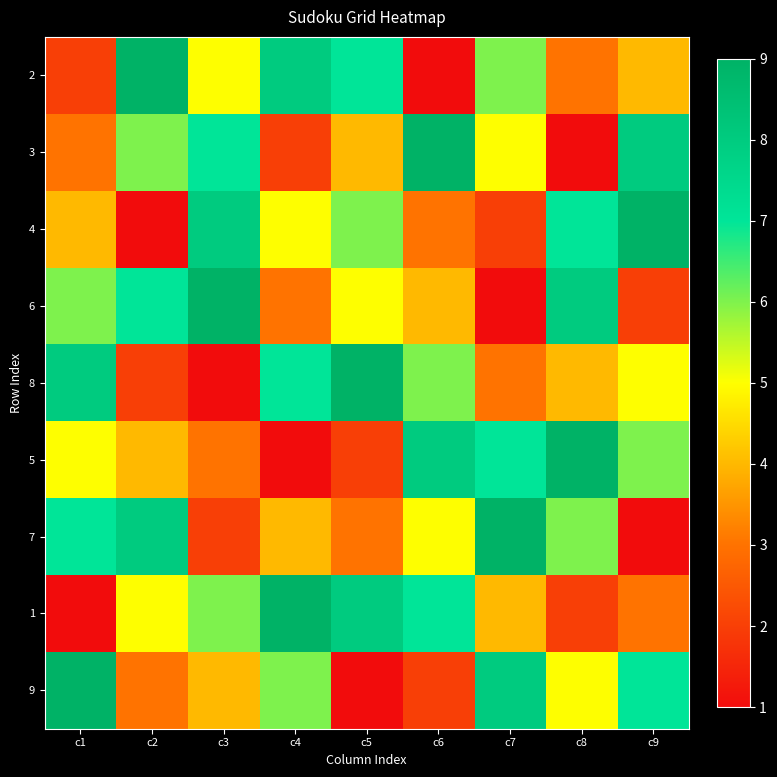

Reading right to left, list all the values displayed in this chart.

2: c9=4	c8=3	c7=6	c6=1	c5=7	c4=8	c3=5	c2=9	c1=2
3: c9=8	c8=1	c7=5	c6=9	c5=4	c4=2	c3=7	c2=6	c1=3
4: c9=9	c8=7	c7=2	c6=3	c5=6	c4=5	c3=8	c2=1	c1=4
6: c9=2	c8=8	c7=1	c6=4	c5=5	c4=3	c3=9	c2=7	c1=6
8: c9=5	c8=4	c7=3	c6=6	c5=9	c4=7	c3=1	c2=2	c1=8
5: c9=6	c8=9	c7=7	c6=8	c5=2	c4=1	c3=3	c2=4	c1=5
7: c9=1	c8=6	c7=9	c6=5	c5=3	c4=4	c3=2	c2=8	c1=7
1: c9=3	c8=2	c7=4	c6=7	c5=8	c4=9	c3=6	c2=5	c1=1
9: c9=7	c8=5	c7=8	c6=2	c5=1	c4=6	c3=4	c2=3	c1=9